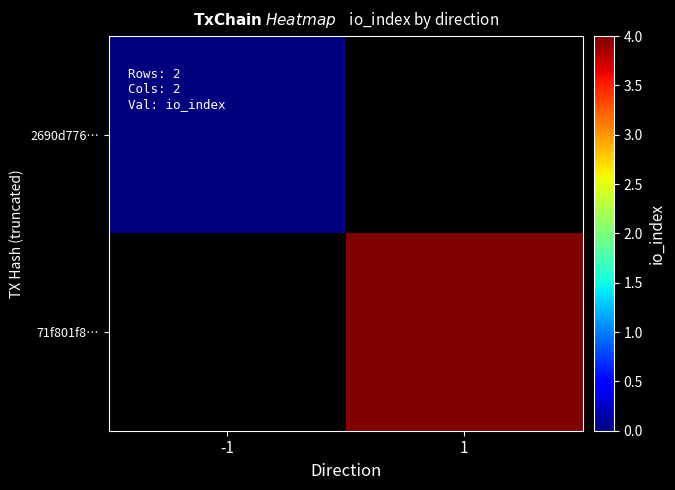

Which category has the highest value in the 2690d776… series?

-1